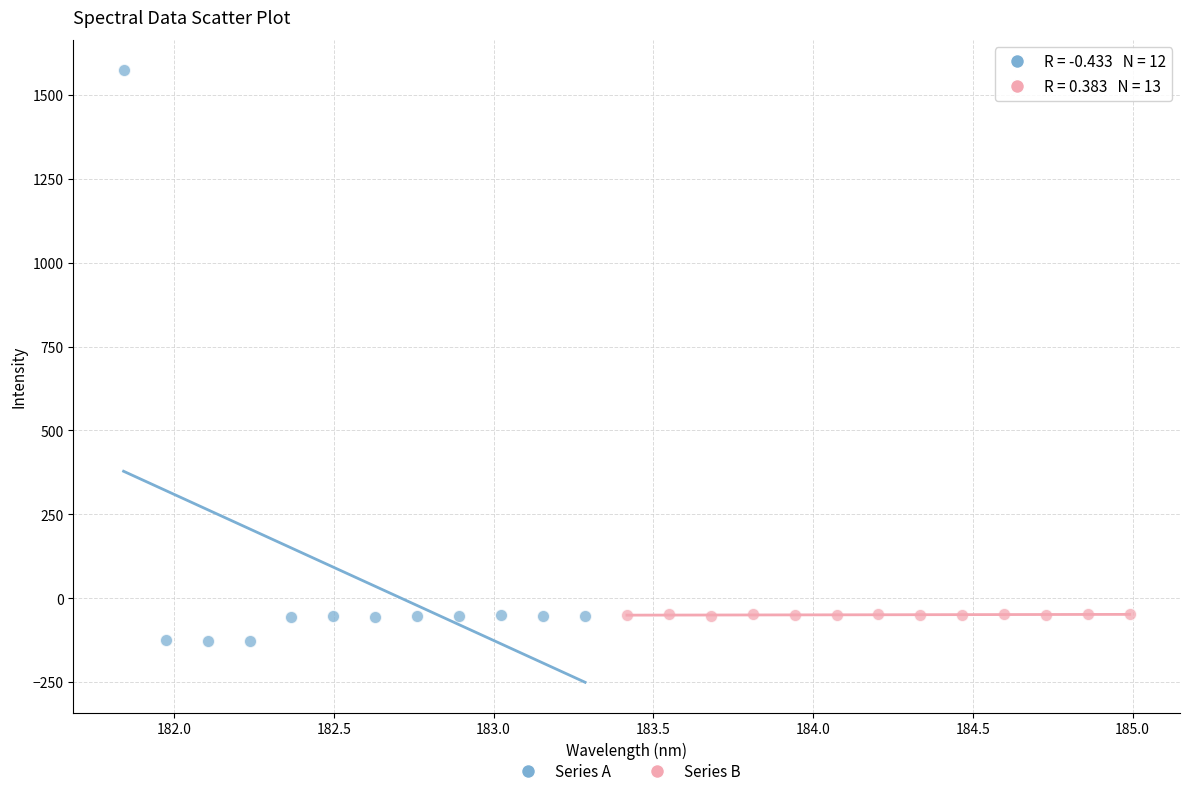

Which series reaches the maximum Y coordinate?

Series A